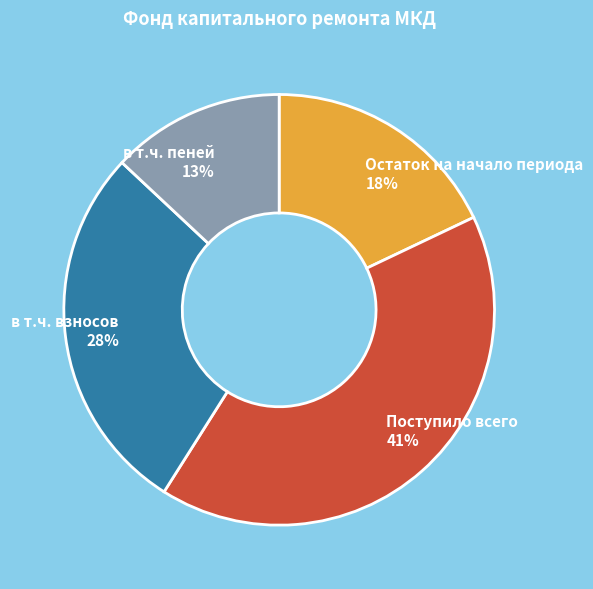

Does в т.ч. взносов account for over 50% of the chart?

No